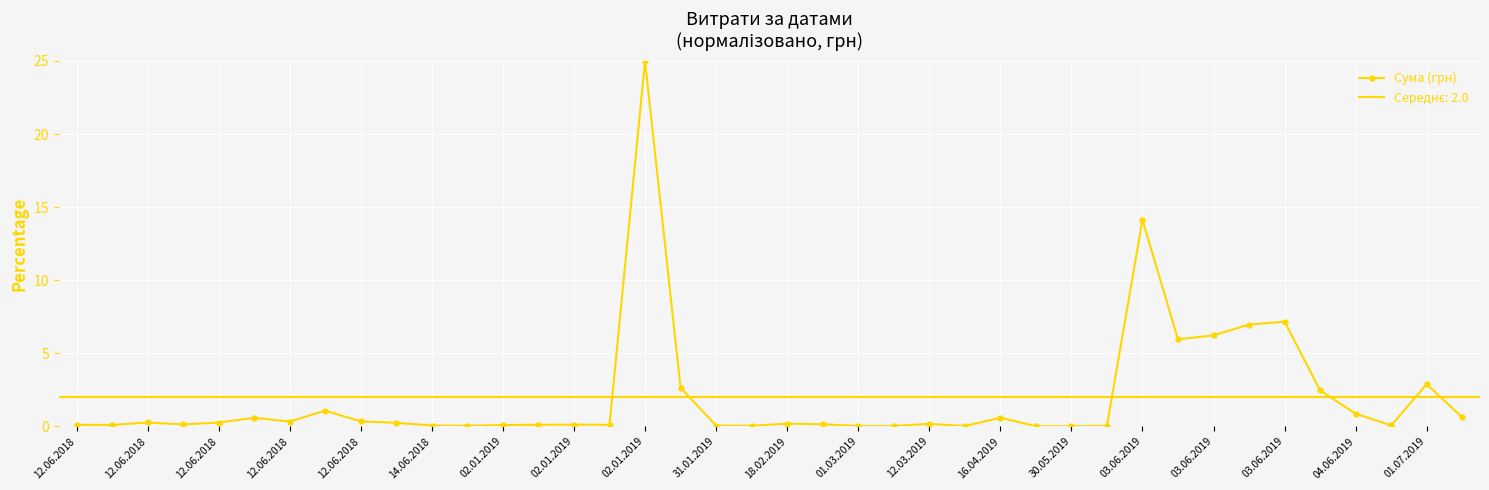

Which has a higher value, 31.01.2019 or 03.06.2019?

03.06.2019